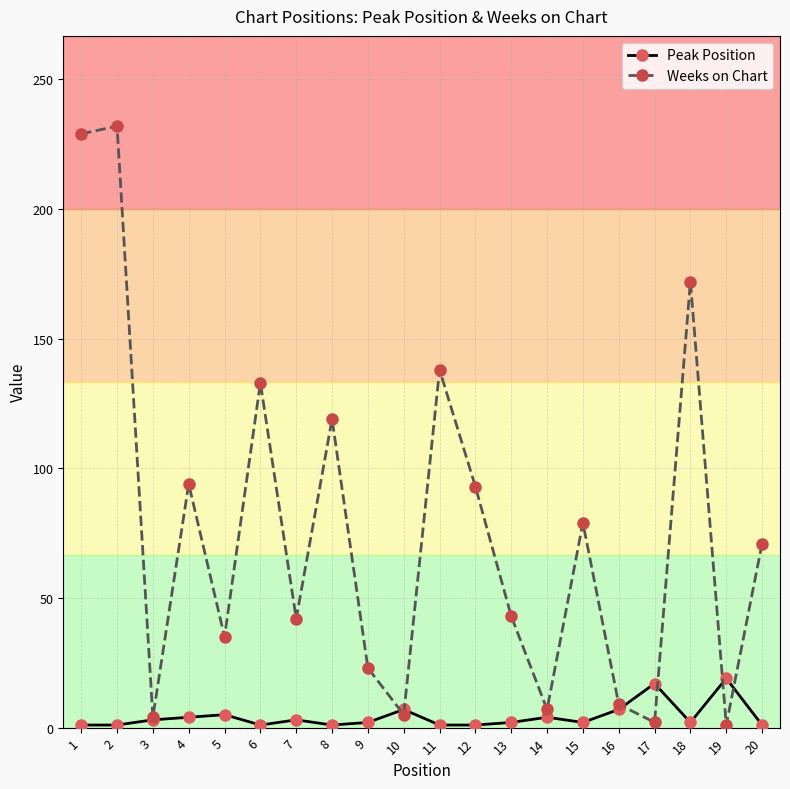

What is the average value of the Weeks on Chart series?

77